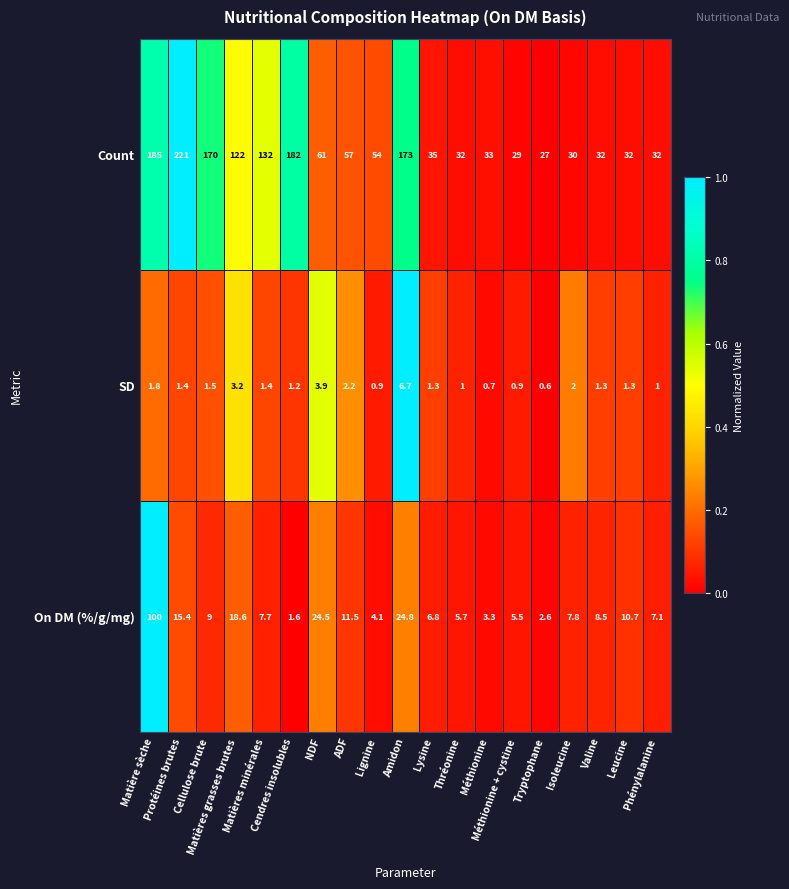

How many distinct data groups are displayed?

3